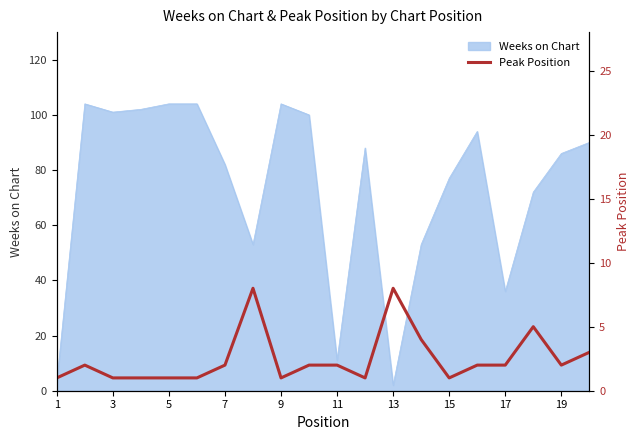

True or false: Weeks on Chart has a value of 104 at 5.

True